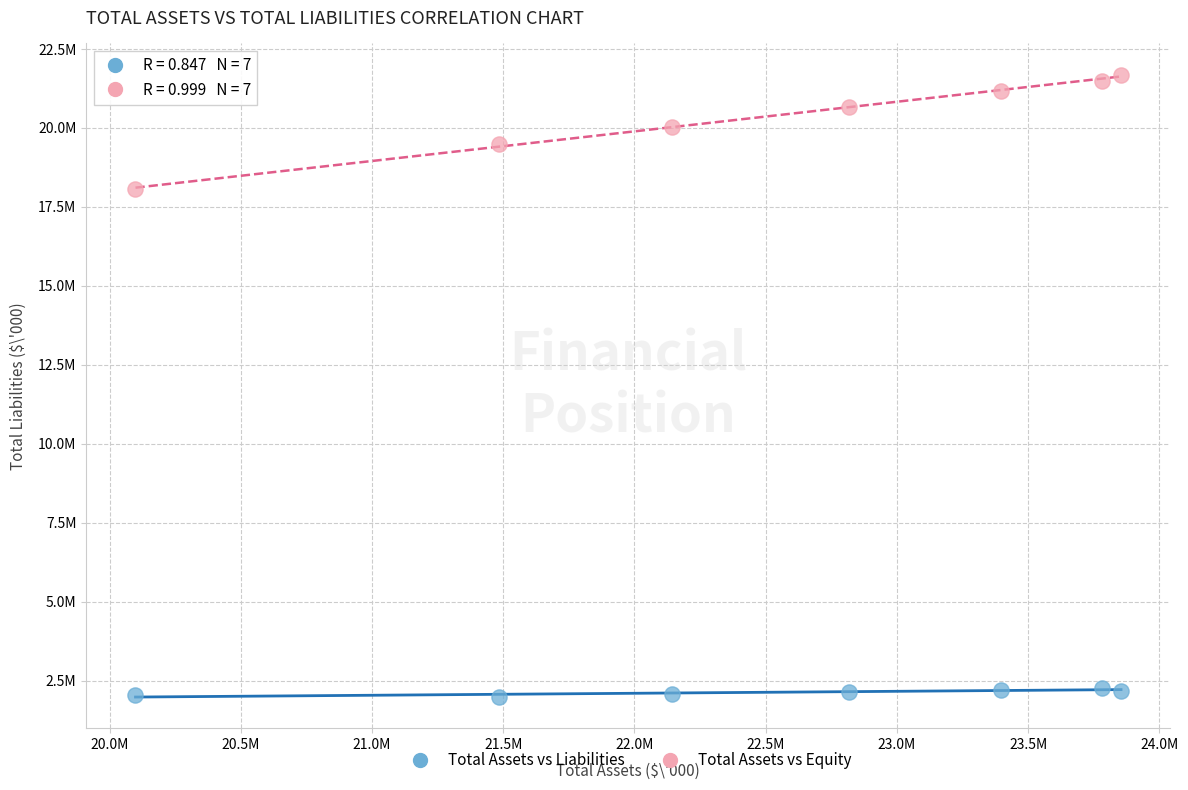

Which series reaches the maximum Y coordinate?

Total Assets vs Equity